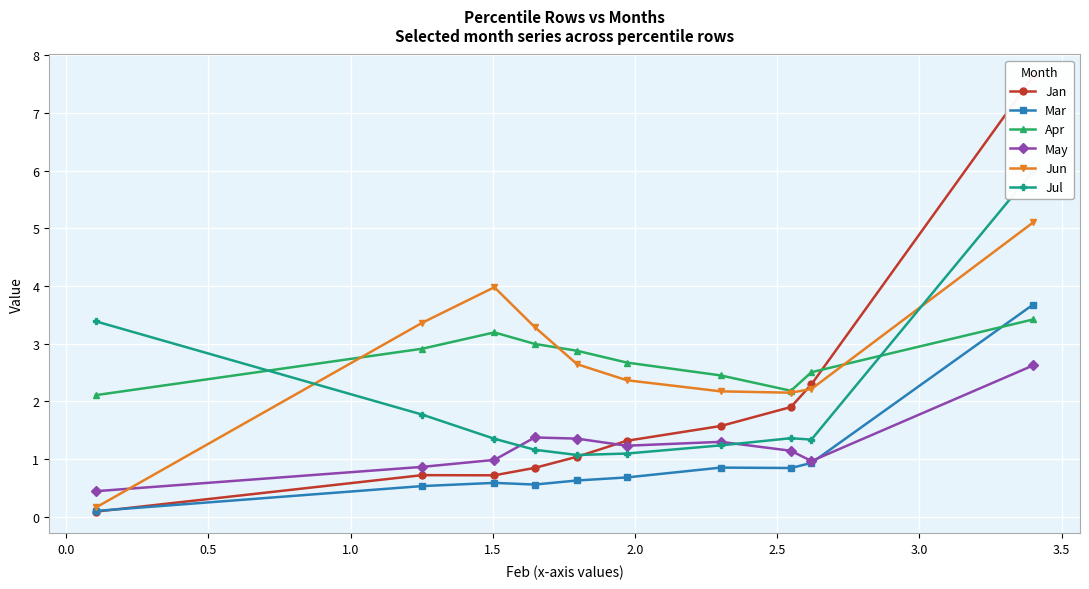

How many intersections are there between Jan and May?

1